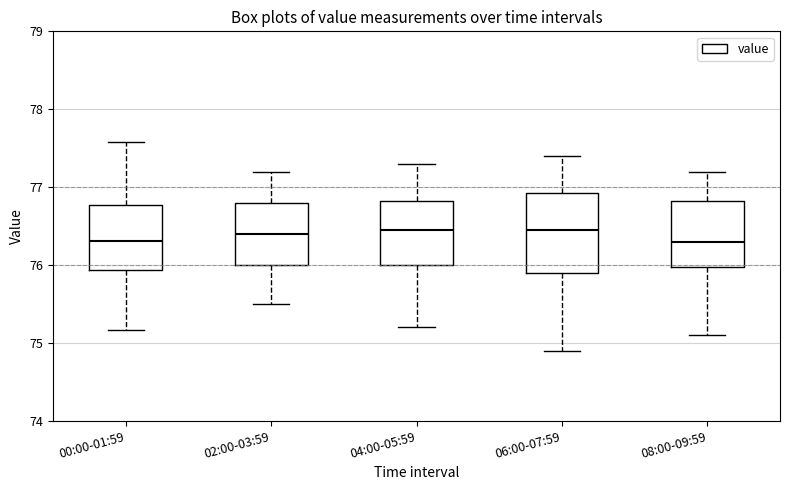

Reading left to right, transcribe this box plot: for each box, give where its median line is, the range the box spans, and where its two whiskers end, as read against the y-axis. The values are not printed on the chart, so give them approximately, as read against the axis.

00:00-01:59: median 76.3, box 75.9 to 76.8, whiskers 75.2 to 77.6
02:00-03:59: median 76.4, box 76.0 to 76.8, whiskers 75.5 to 77.2
04:00-05:59: median 76.5, box 76.0 to 76.8, whiskers 75.2 to 77.3
06:00-07:59: median 76.5, box 75.9 to 76.9, whiskers 74.9 to 77.4
08:00-09:59: median 76.3, box 76.0 to 76.8, whiskers 75.1 to 77.2